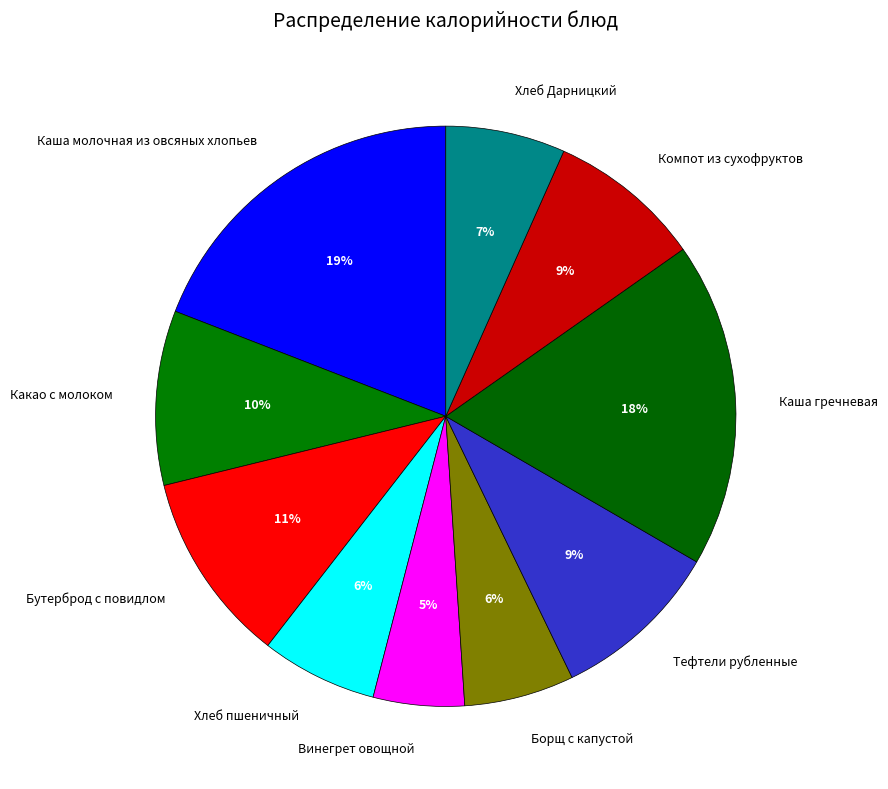

Is there a majority slice in this chart?

No